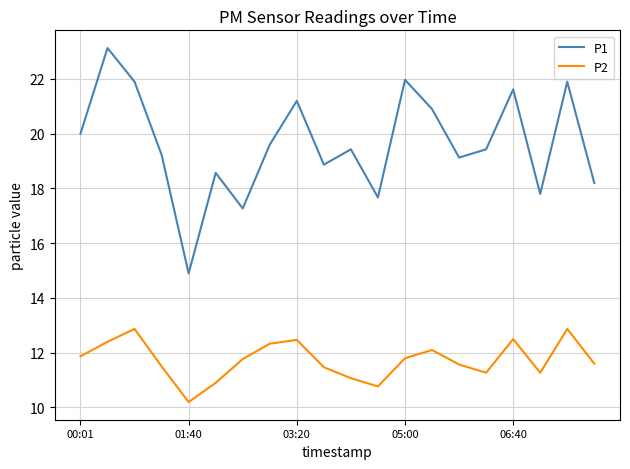

How many interior local peaks does the P1 series have?

7